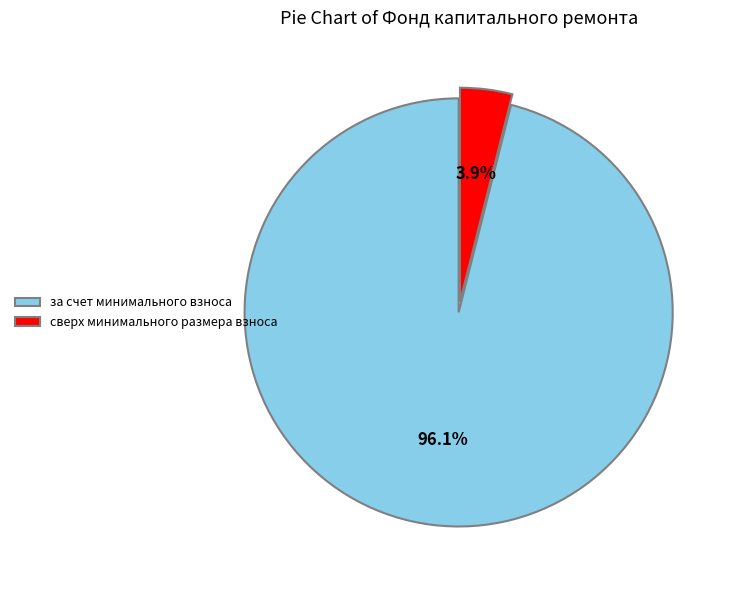

How much of the chart is everything except сверх минимального размера взноса?

96.1%